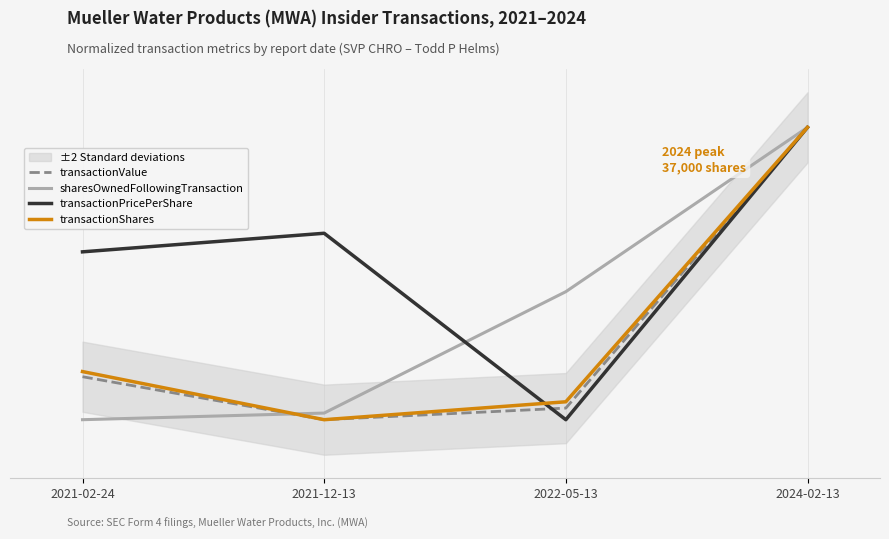

What are all the series names shown in the legend?

transactionValue, sharesOwnedFollowingTransaction, transactionPricePerShare, transactionShares